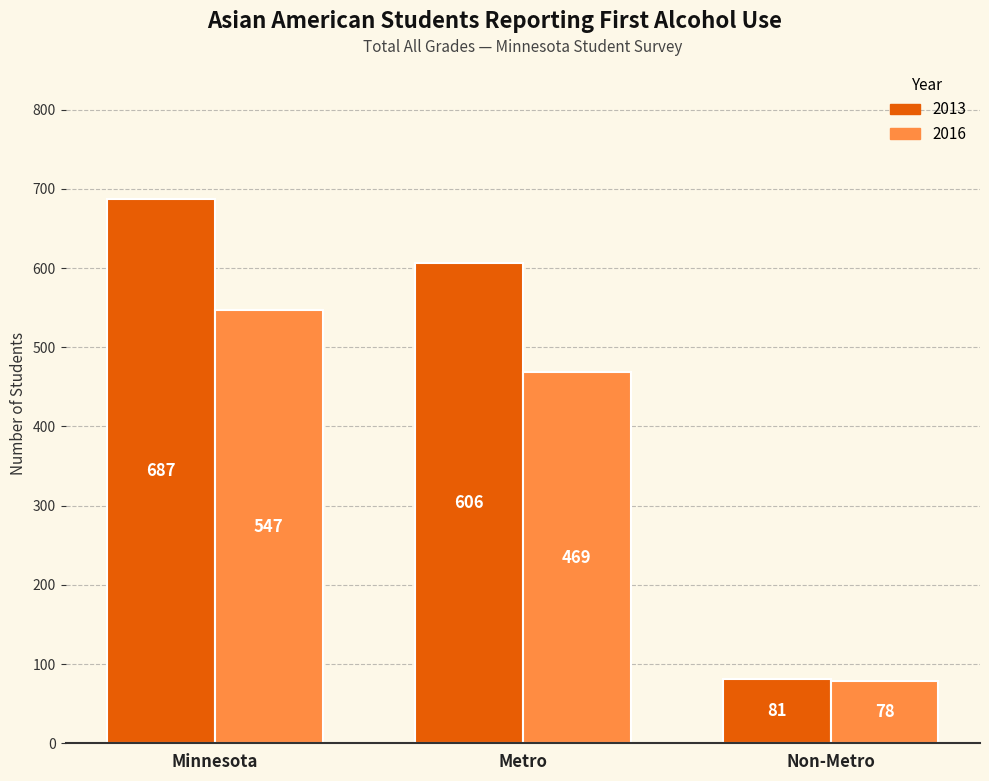

What position from the left is Metro?

2